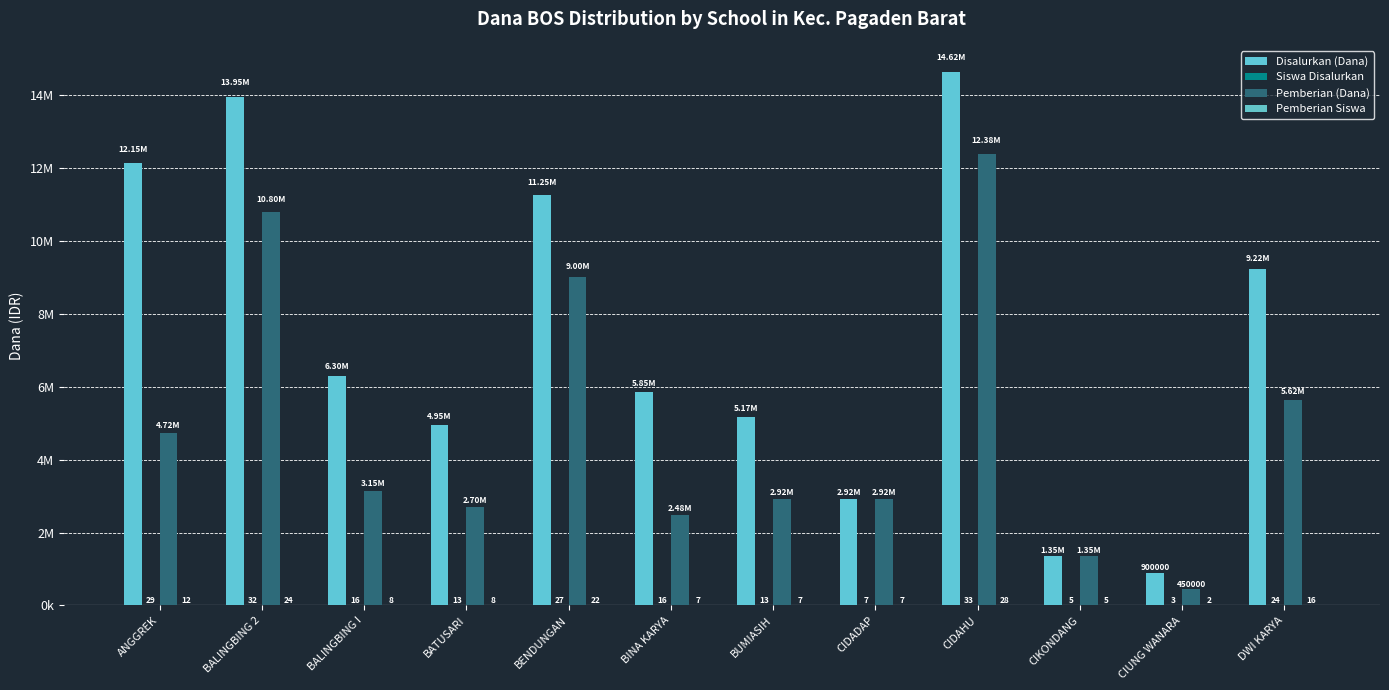

Reading left to right, what are all the values shown in this chart?

Disalurkan (Dana): ANGGREK=12150000	BALINGBING 2=13950000	BALINGBING I=6300000	BATUSARI=4950000	BENDUNGAN=11250000	BINA KARYA=5850000	BUMIASIH=5175000	CIDADAP=2925000	CIDAHU=14625000	CIKONDANG=1350000	CIUNG WANARA=900000	DWI KARYA=9225000
Siswa Disalurkan: ANGGREK=29	BALINGBING 2=32	BALINGBING I=16	BATUSARI=13	BENDUNGAN=27	BINA KARYA=16	BUMIASIH=13	CIDADAP=7	CIDAHU=33	CIKONDANG=5	CIUNG WANARA=3	DWI KARYA=24
Pemberian (Dana): ANGGREK=4725000	BALINGBING 2=10800000	BALINGBING I=3150000	BATUSARI=2700000	BENDUNGAN=9000000	BINA KARYA=2475000	BUMIASIH=2925000	CIDADAP=2925000	CIDAHU=12375000	CIKONDANG=1350000	CIUNG WANARA=450000	DWI KARYA=5625000
Pemberian Siswa: ANGGREK=12	BALINGBING 2=24	BALINGBING I=8	BATUSARI=8	BENDUNGAN=22	BINA KARYA=7	BUMIASIH=7	CIDADAP=7	CIDAHU=28	CIKONDANG=5	CIUNG WANARA=2	DWI KARYA=16